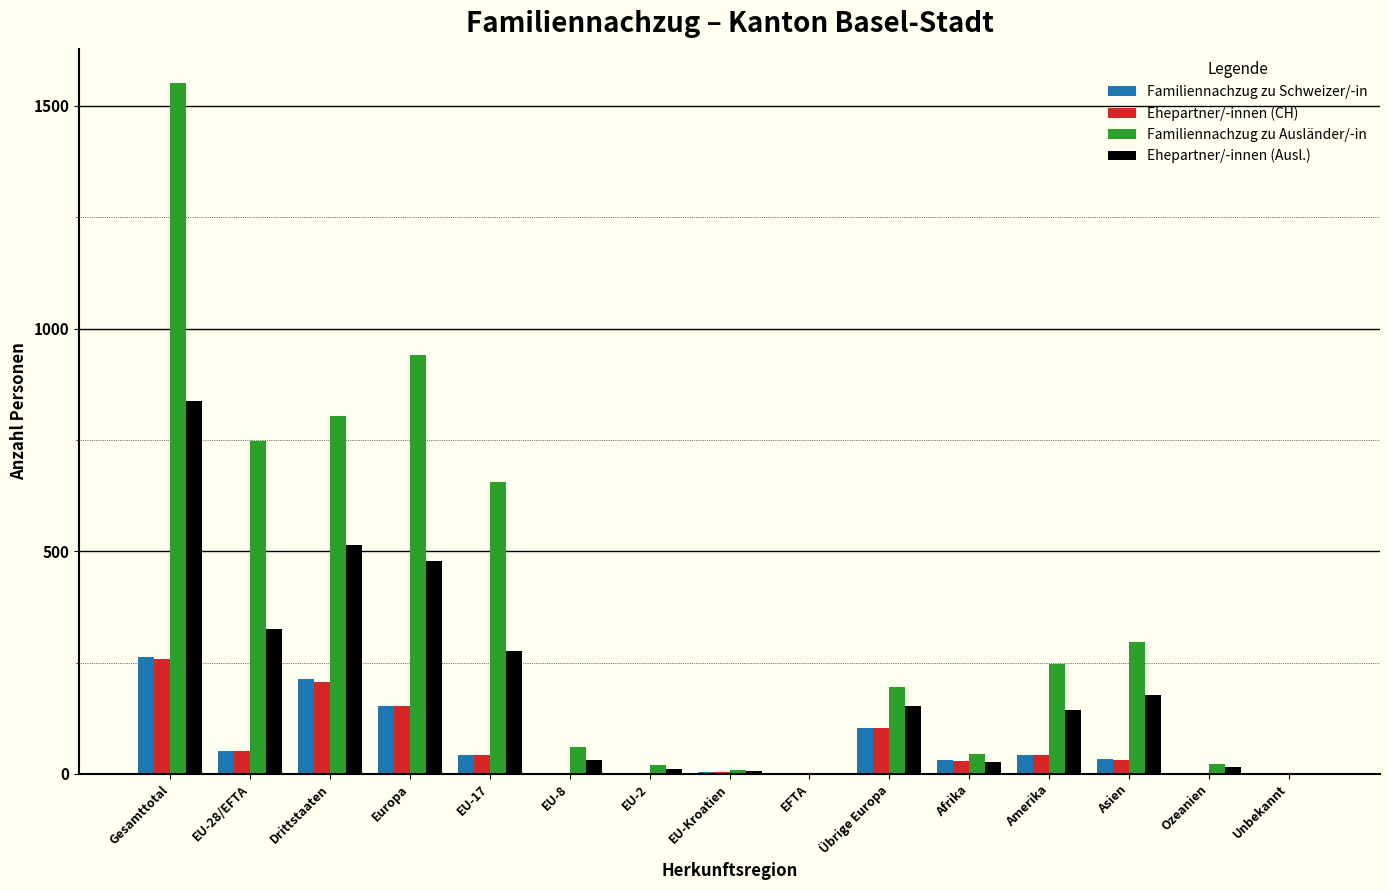

What is the sum of the Ehepartner/-innen (Ausl.) values at Europa and Gesamttotal?

1315